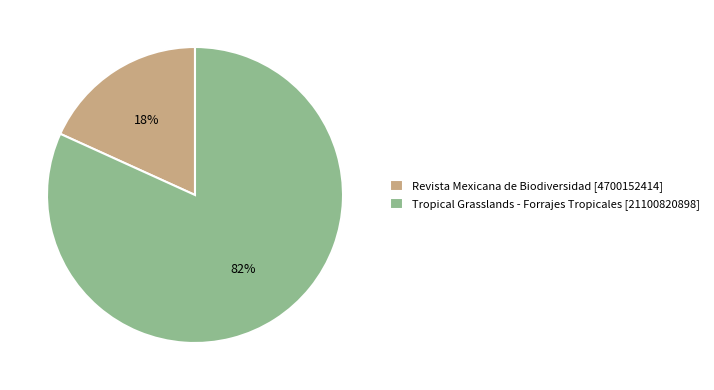

Between Revista Mexicana de Biodiversidad and Tropical Grasslands - Forrajes Tropicales, which is larger?

Tropical Grasslands - Forrajes Tropicales